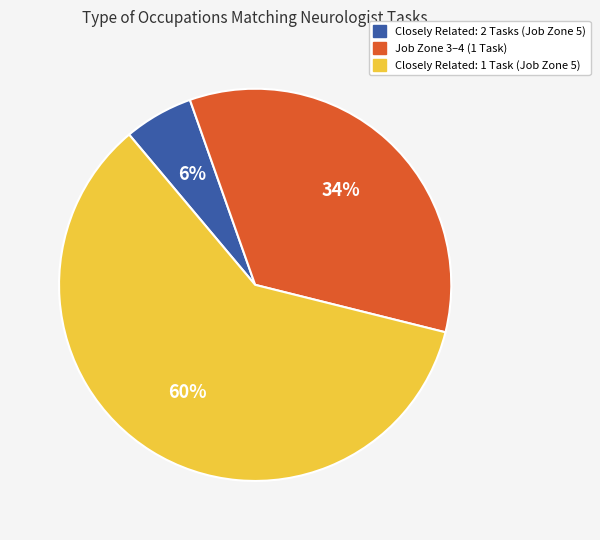

Which category has the biggest portion of the pie?

Closely Related: 1 Task (Job Zone 5)